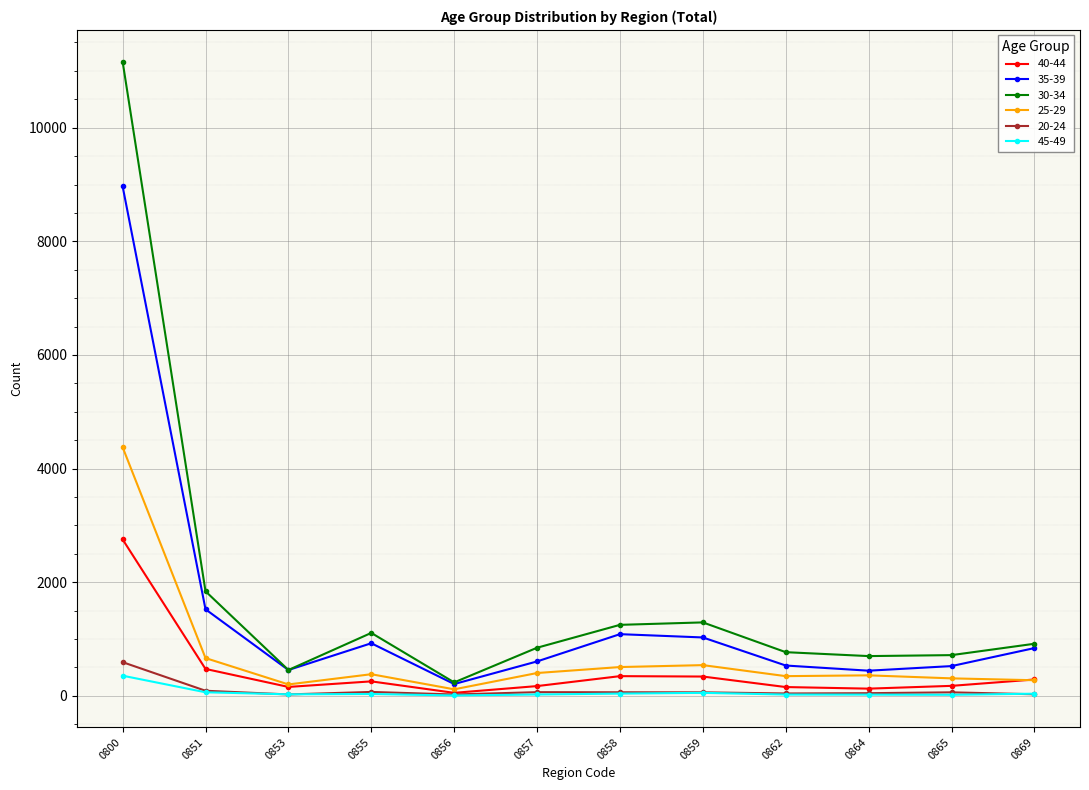

Which series has the largest total across all categories?

30-34